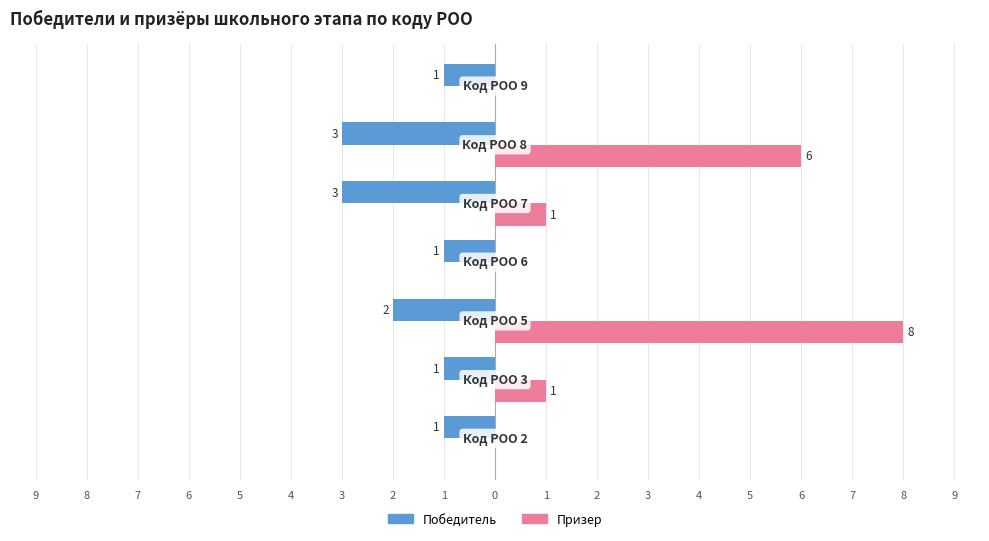

What is the value of the Победитель bar at the 2nd from the left?

-1